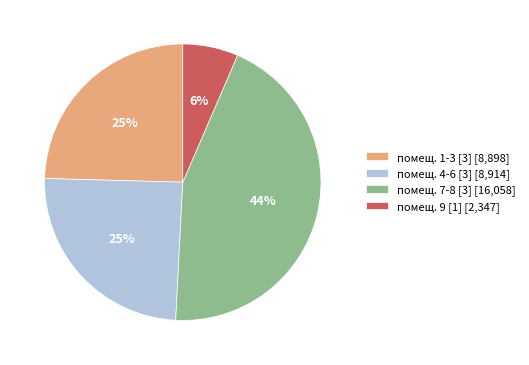

Is the sum of помещ. 4-6 [3] [8,914] and помещ. 7-8 [3] [16,058] greater than half?

Yes